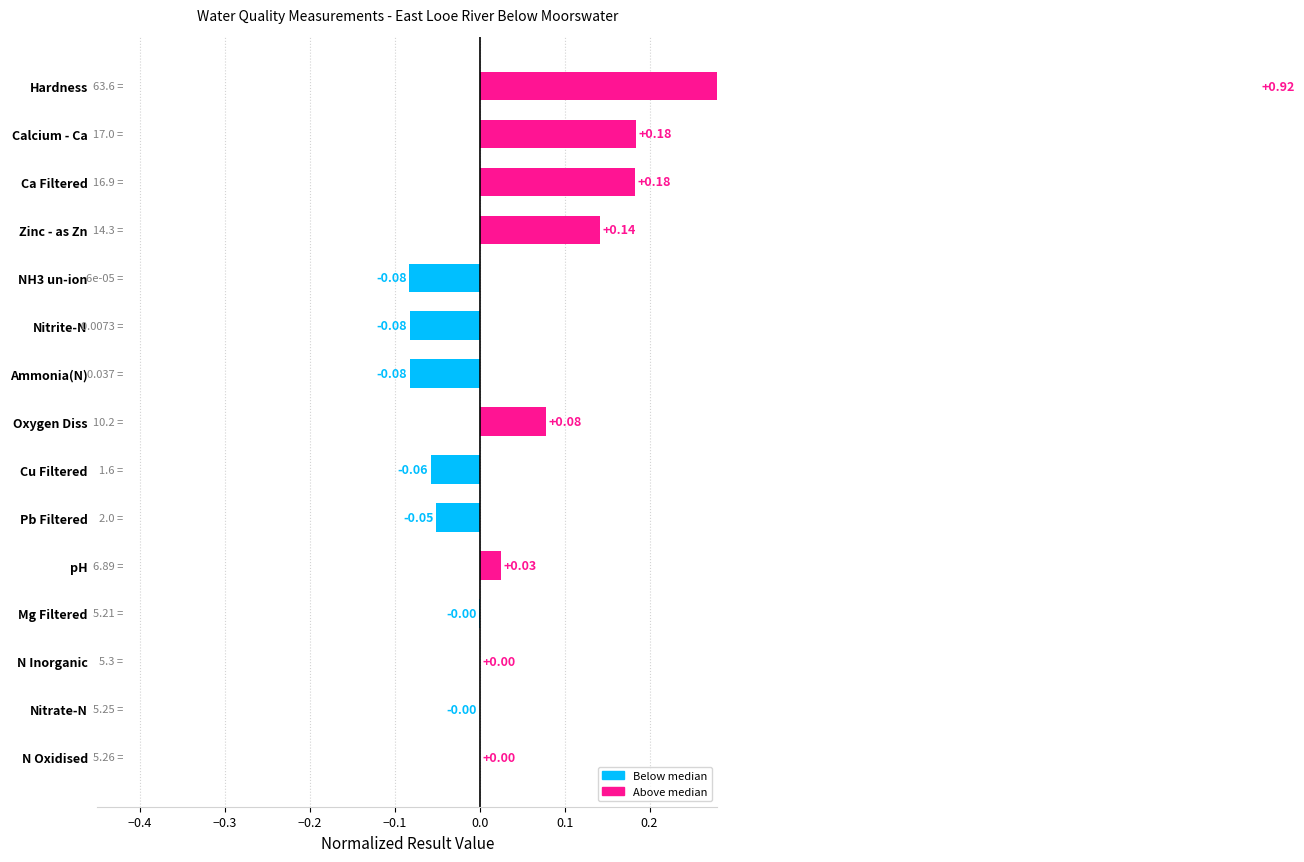

How many data points are less than 0?

7